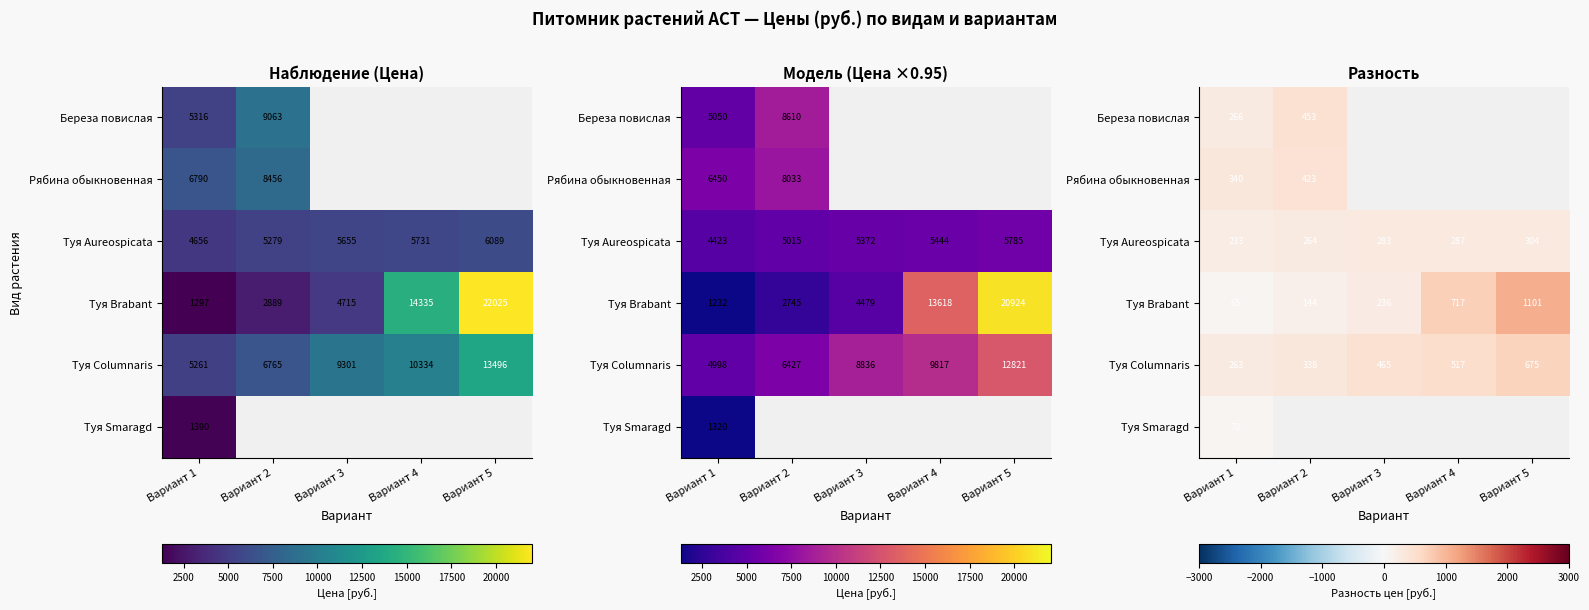

What is the lowest value of the Туя Smaragd series?

69.5